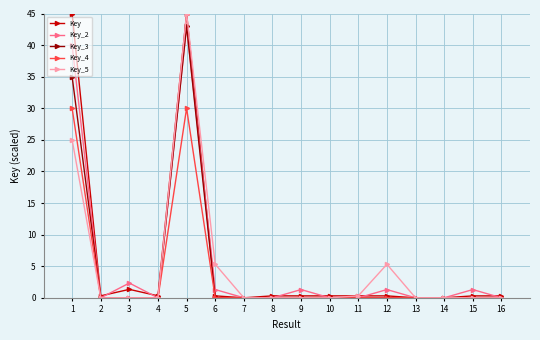

At which category does Key reach its first local peak?

3